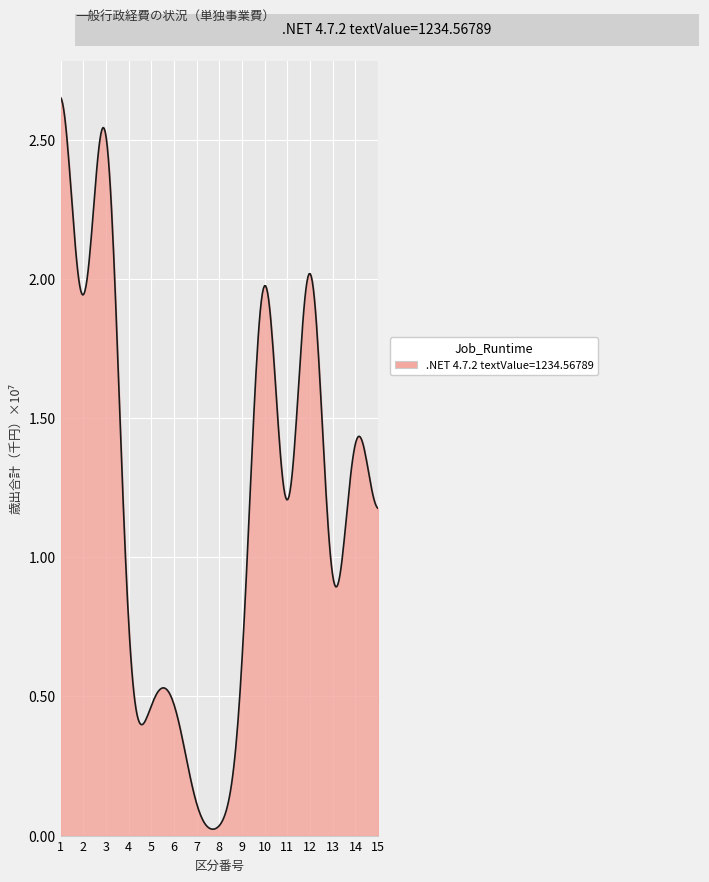

Does the chart display data point markers on the line(s)?

No